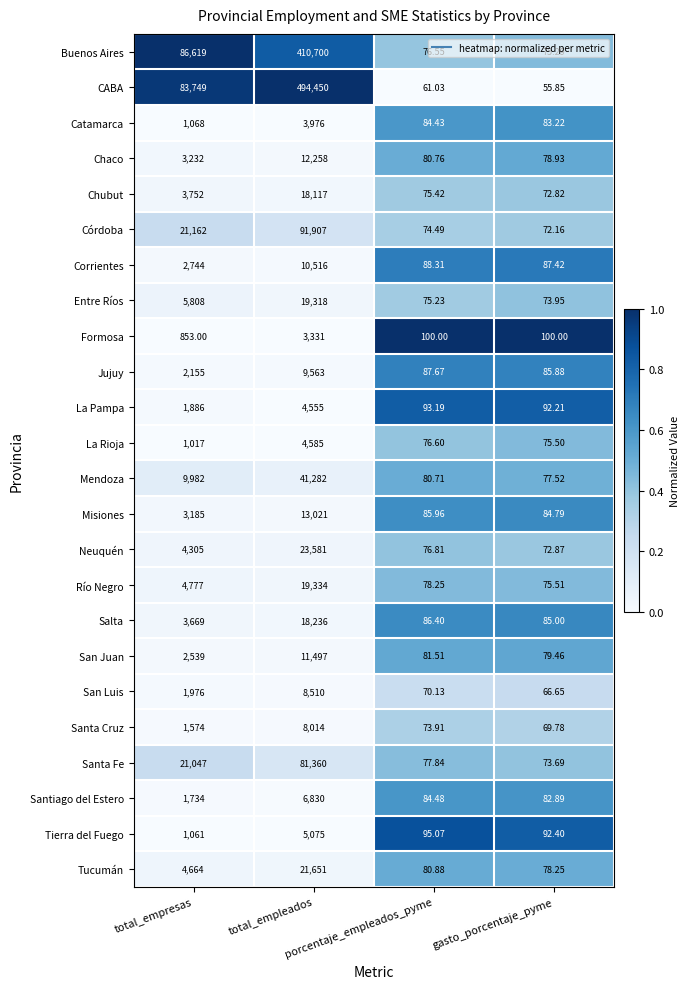

List the series in order of their peak value, highest first.

CABA, Buenos Aires, Córdoba, Santa Fe, Mendoza, Neuquén, Tucumán, Río Negro, Entre Ríos, Salta, Chubut, Misiones, Chaco, San Juan, Corrientes, Jujuy, San Luis, Santa Cruz, Santiago del Estero, Tierra del Fuego, La Rioja, La Pampa, Catamarca, Formosa